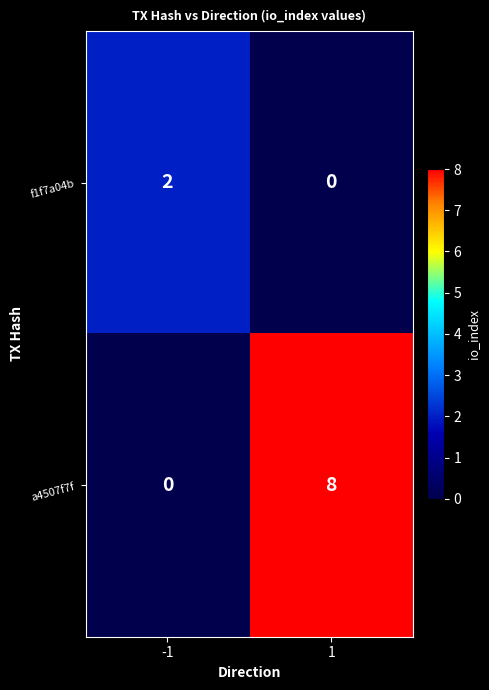

Which label corresponds to the largest value in the chart?

1